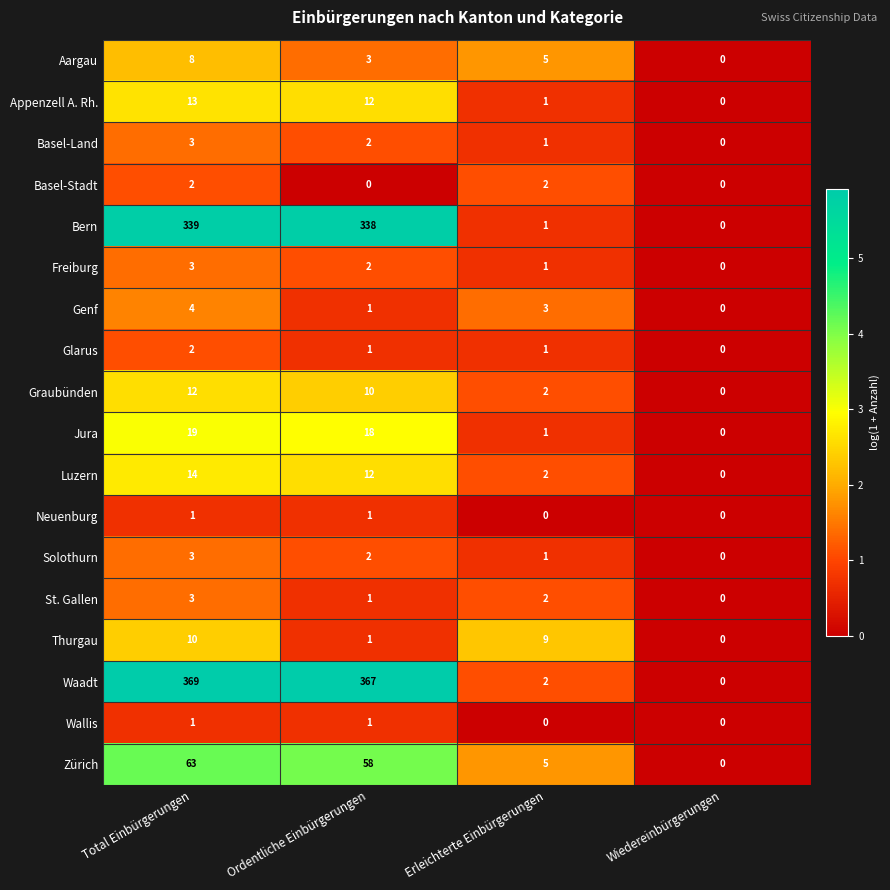

Which series has the widest spread of values?

Waadt